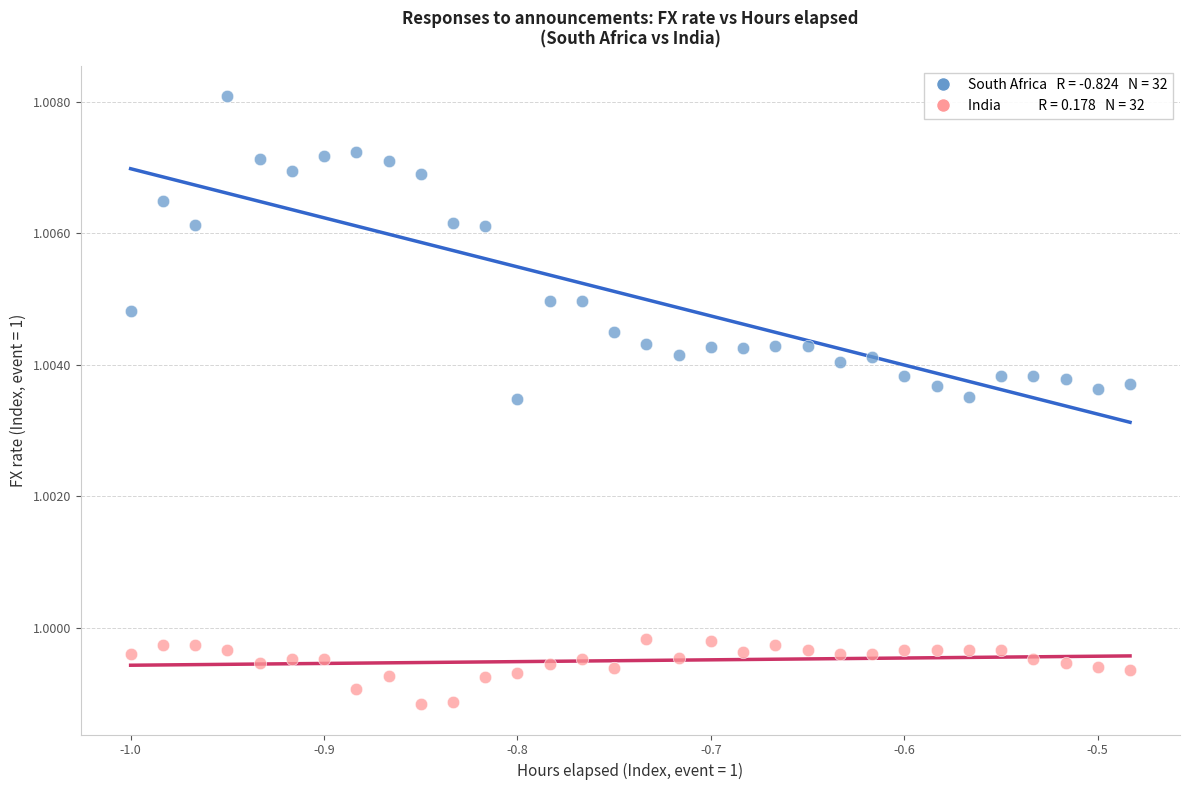

Across all data points, what is the range of X values (max minus min)?

0.5